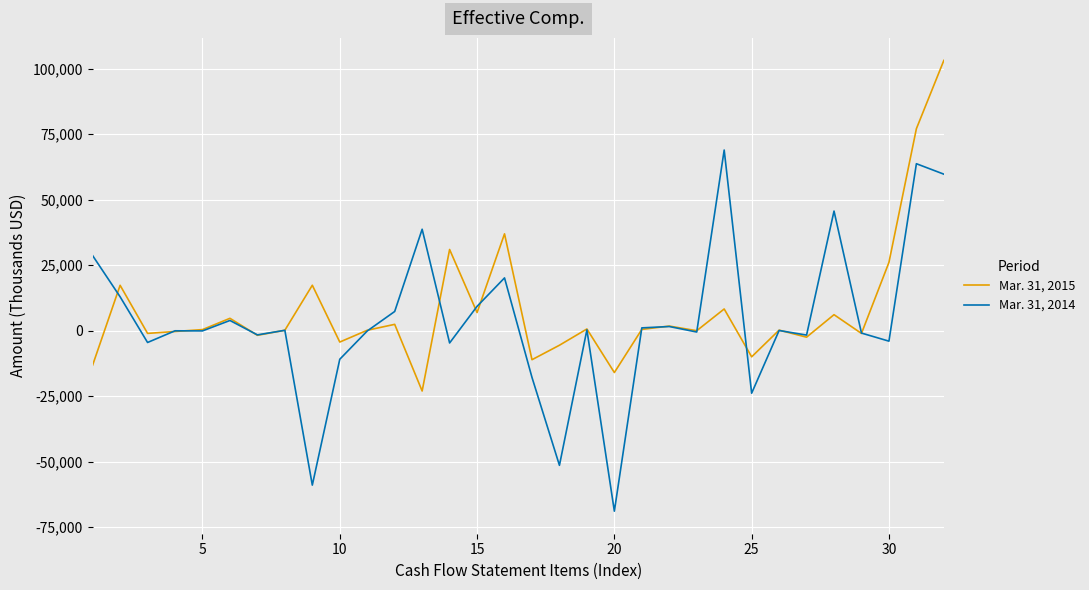

What is the greatest value displayed?

103183